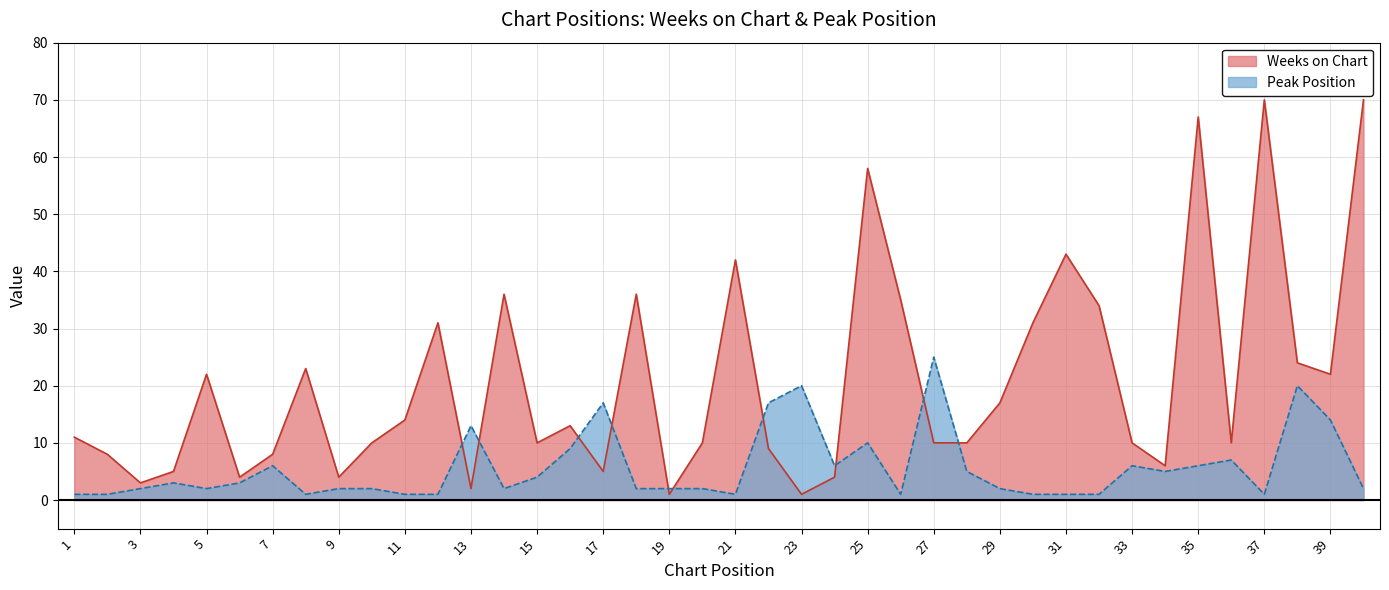

In Peak Position, how many points are lower than both neighbors (excluding endpoints)?

8